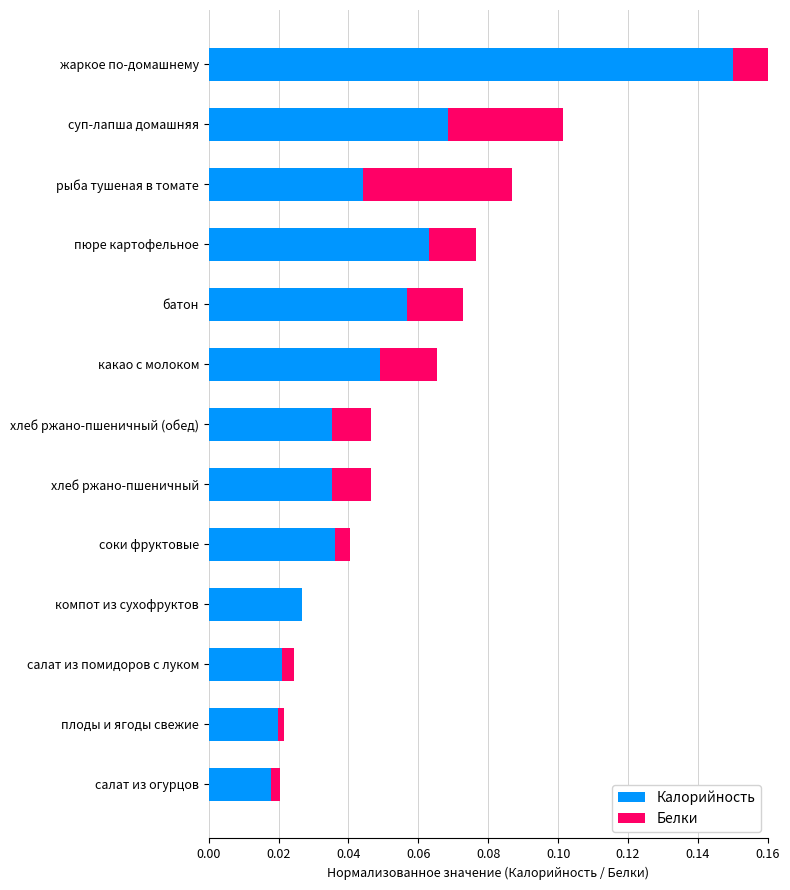

Reading right to left, transcribe all the data shown in this chart.

Калорийность: 0.0	0.0	0.0	0.0	0.0	0.0	0.0	0.0	0.1	0.1	0.0	0.1	0.1
Белки: 0.0	0.0	0.0	0.0	0.0	0.0	0.0	0.0	0.0	0.0	0.0	0.0	0.1